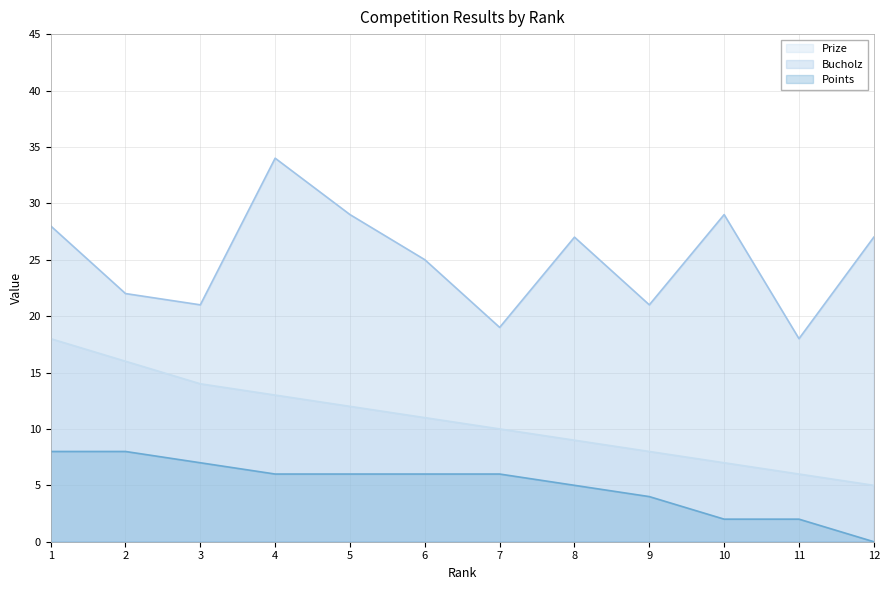

True or false: Prize and Bucholz intersect in this chart.

False